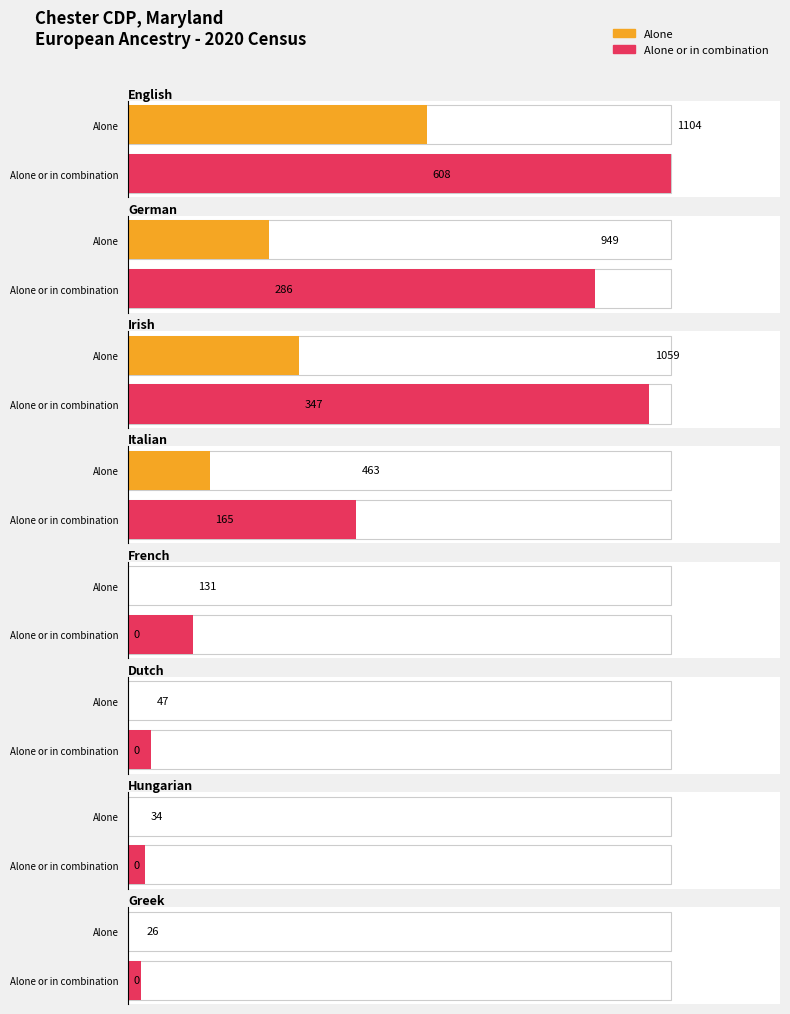

What is the lowest value of the alone_or_combination series?

26